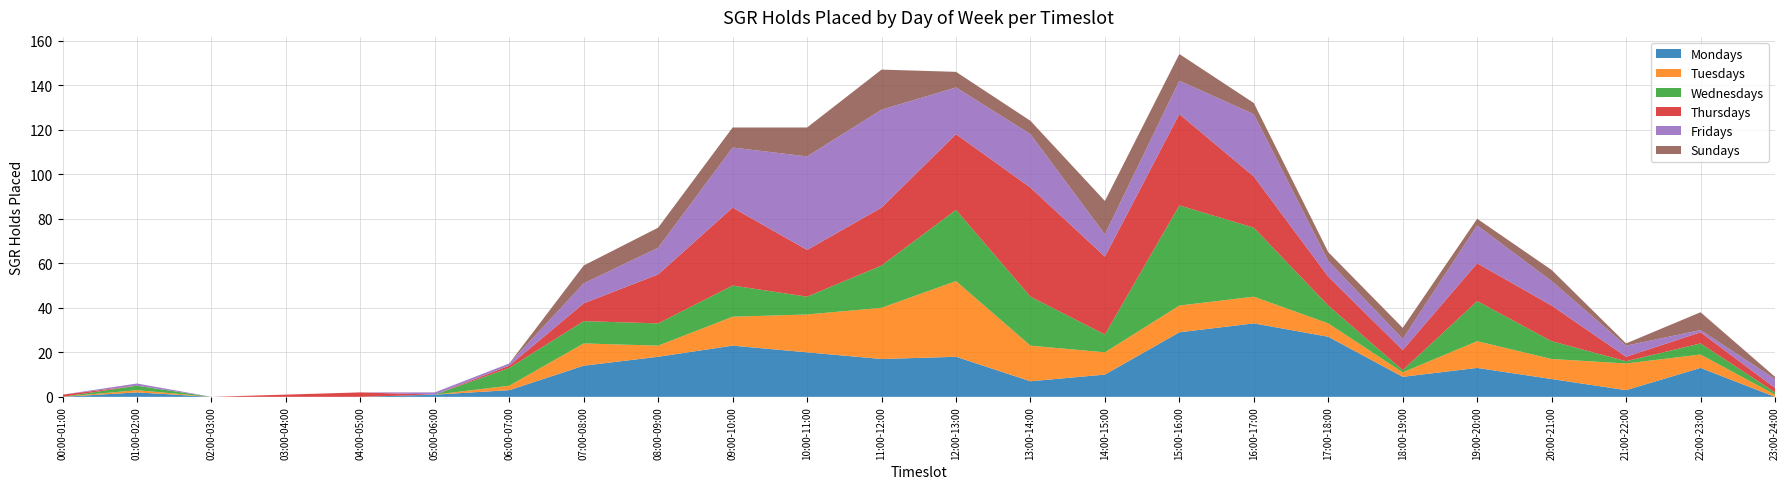

Reading left to right, what are all the values shown in this chart?

Mondays: 00:00-01:00=0	01:00-02:00=2	02:00-03:00=0	03:00-04:00=0	04:00-05:00=0	05:00-06:00=1	06:00-07:00=3	07:00-08:00=14	08:00-09:00=18	09:00-10:00=23	10:00-11:00=20	11:00-12:00=17	12:00-13:00=18	13:00-14:00=7	14:00-15:00=10	15:00-16:00=29	16:00-17:00=33	17:00-18:00=27	18:00-19:00=9	19:00-20:00=13	20:00-21:00=8	21:00-22:00=3	22:00-23:00=13	23:00-24:00=0
Tuesdays: 00:00-01:00=0	01:00-02:00=1	02:00-03:00=0	03:00-04:00=0	04:00-05:00=0	05:00-06:00=0	06:00-07:00=2	07:00-08:00=10	08:00-09:00=5	09:00-10:00=13	10:00-11:00=17	11:00-12:00=23	12:00-13:00=34	13:00-14:00=16	14:00-15:00=10	15:00-16:00=12	16:00-17:00=12	17:00-18:00=6	18:00-19:00=2	19:00-20:00=12	20:00-21:00=9	21:00-22:00=12	22:00-23:00=6	23:00-24:00=1
Wednesdays: 00:00-01:00=0	01:00-02:00=2	02:00-03:00=0	03:00-04:00=0	04:00-05:00=0	05:00-06:00=0	06:00-07:00=8	07:00-08:00=10	08:00-09:00=10	09:00-10:00=14	10:00-11:00=8	11:00-12:00=19	12:00-13:00=32	13:00-14:00=22	14:00-15:00=8	15:00-16:00=45	16:00-17:00=31	17:00-18:00=8	18:00-19:00=1	19:00-20:00=18	20:00-21:00=8	21:00-22:00=1	22:00-23:00=5	23:00-24:00=1
Thursdays: 00:00-01:00=1	01:00-02:00=0	02:00-03:00=0	03:00-04:00=1	04:00-05:00=2	05:00-06:00=0	06:00-07:00=1	07:00-08:00=8	08:00-09:00=22	09:00-10:00=35	10:00-11:00=21	11:00-12:00=26	12:00-13:00=34	13:00-14:00=49	14:00-15:00=35	15:00-16:00=41	16:00-17:00=23	17:00-18:00=13	18:00-19:00=9	19:00-20:00=17	20:00-21:00=16	21:00-22:00=2	22:00-23:00=5	23:00-24:00=2
Fridays: 00:00-01:00=0	01:00-02:00=1	02:00-03:00=0	03:00-04:00=0	04:00-05:00=0	05:00-06:00=1	06:00-07:00=1	07:00-08:00=9	08:00-09:00=12	09:00-10:00=27	10:00-11:00=42	11:00-12:00=44	12:00-13:00=21	13:00-14:00=24	14:00-15:00=10	15:00-16:00=15	16:00-17:00=28	17:00-18:00=7	18:00-19:00=5	19:00-20:00=17	20:00-21:00=11	21:00-22:00=5	22:00-23:00=1	23:00-24:00=4
Sundays: 00:00-01:00=0	01:00-02:00=0	02:00-03:00=0	03:00-04:00=0	04:00-05:00=0	05:00-06:00=0	06:00-07:00=0	07:00-08:00=8	08:00-09:00=9	09:00-10:00=9	10:00-11:00=13	11:00-12:00=18	12:00-13:00=7	13:00-14:00=6	14:00-15:00=15	15:00-16:00=12	16:00-17:00=5	17:00-18:00=4	18:00-19:00=5	19:00-20:00=3	20:00-21:00=5	21:00-22:00=1	22:00-23:00=8	23:00-24:00=1